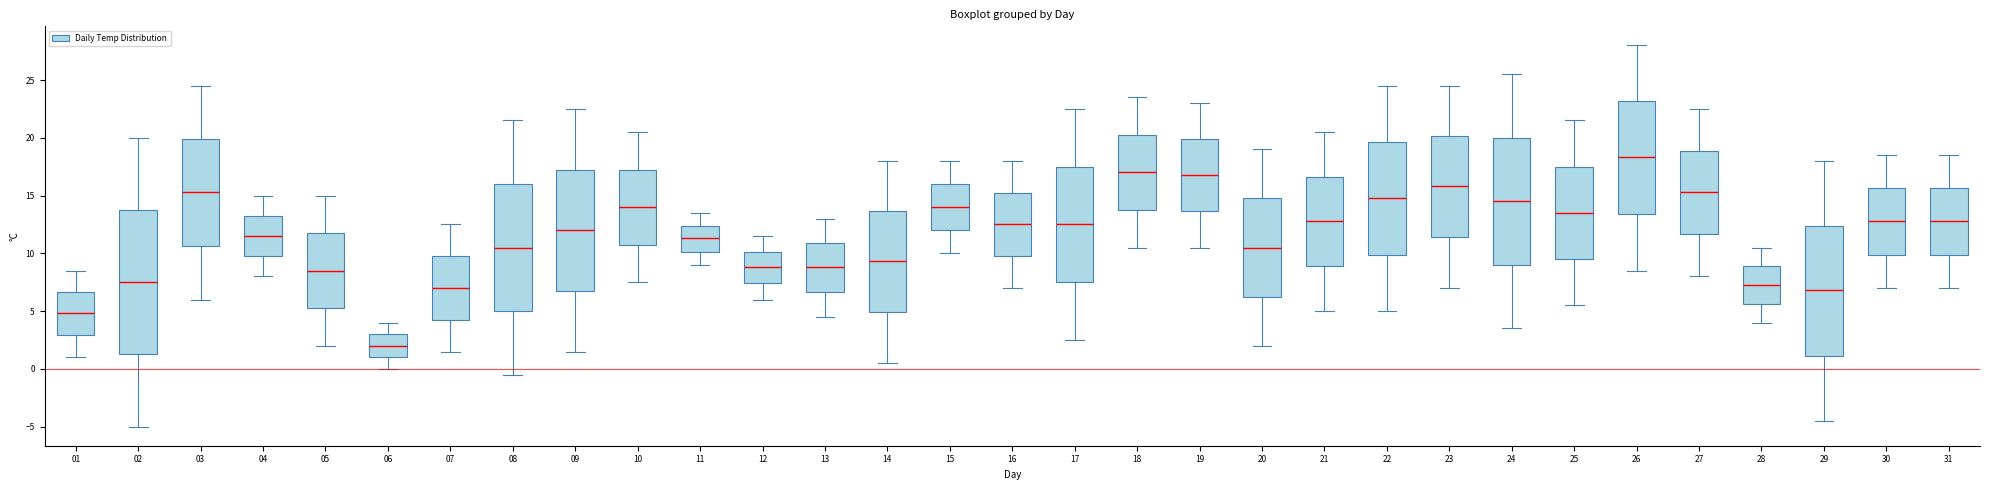

Reading left to right, read every box against the y-axis: the position of its median line, the range the box covers, and the ends of its whiskers. The values are not printed on the chart, so give them approximately, as read against the axis.

01: median 5.0, box 3.0 to 6.5, whiskers 1.0 to 8.5
02: median 7.5, box 1.5 to 14.0, whiskers -5.0 to 20.0
03: median 15.5, box 10.5 to 20.0, whiskers 6.0 to 24.5
04: median 11.5, box 10.0 to 13.5, whiskers 8.0 to 15.0
05: median 8.5, box 5.5 to 12.0, whiskers 2.0 to 15.0
06: median 2.0, box 1.0 to 3.0, whiskers 0.0 to 4.0
07: median 7.0, box 4.5 to 10.0, whiskers 1.5 to 12.5
08: median 10.5, box 5.0 to 16.0, whiskers -0.5 to 21.5
09: median 12.0, box 7.0 to 17.5, whiskers 1.5 to 22.5
10: median 14.0, box 11.0 to 17.5, whiskers 7.5 to 20.5
11: median 11.5, box 10.0 to 12.5, whiskers 9.0 to 13.5
12: median 9.0, box 7.5 to 10.0, whiskers 6.0 to 11.5
13: median 9.0, box 6.5 to 11.0, whiskers 4.5 to 13.0
14: median 9.5, box 5.0 to 13.5, whiskers 0.5 to 18.0
15: median 14.0, box 12.0 to 16.0, whiskers 10.0 to 18.0
16: median 12.5, box 10.0 to 15.5, whiskers 7.0 to 18.0
17: median 12.5, box 7.5 to 17.5, whiskers 2.5 to 22.5
18: median 17.0, box 14.0 to 20.5, whiskers 10.5 to 23.5
19: median 17.0, box 13.5 to 20.0, whiskers 10.5 to 23.0
20: median 10.5, box 6.5 to 15.0, whiskers 2.0 to 19.0
21: median 13.0, box 9.0 to 16.5, whiskers 5.0 to 20.5
22: median 15.0, box 10.0 to 19.5, whiskers 5.0 to 24.5
23: median 16.0, box 11.5 to 20.0, whiskers 7.0 to 24.5
24: median 14.5, box 9.0 to 20.0, whiskers 3.5 to 25.5
25: median 13.5, box 9.5 to 17.5, whiskers 5.5 to 21.5
26: median 18.5, box 13.5 to 23.0, whiskers 8.5 to 28.0
27: median 15.5, box 11.5 to 19.0, whiskers 8.0 to 22.5
28: median 7.5, box 5.5 to 9.0, whiskers 4.0 to 10.5
29: median 7.0, box 1.0 to 12.5, whiskers -4.5 to 18.0
30: median 13.0, box 10.0 to 15.5, whiskers 7.0 to 18.5
31: median 13.0, box 10.0 to 15.5, whiskers 7.0 to 18.5